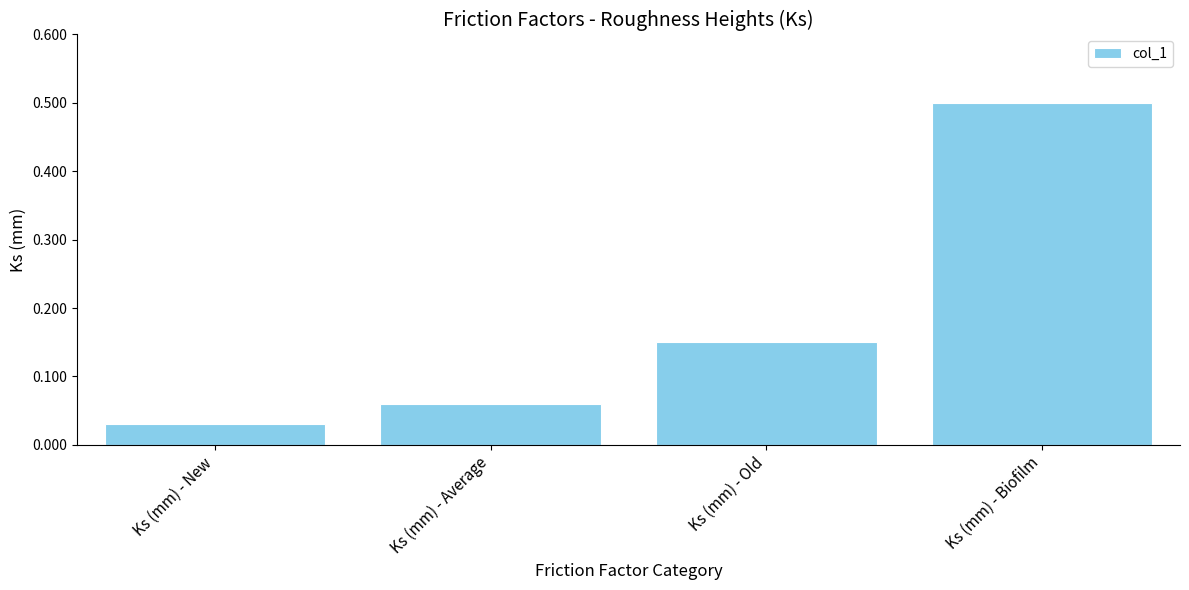

What position from the left is Ks (mm) - Average?

2